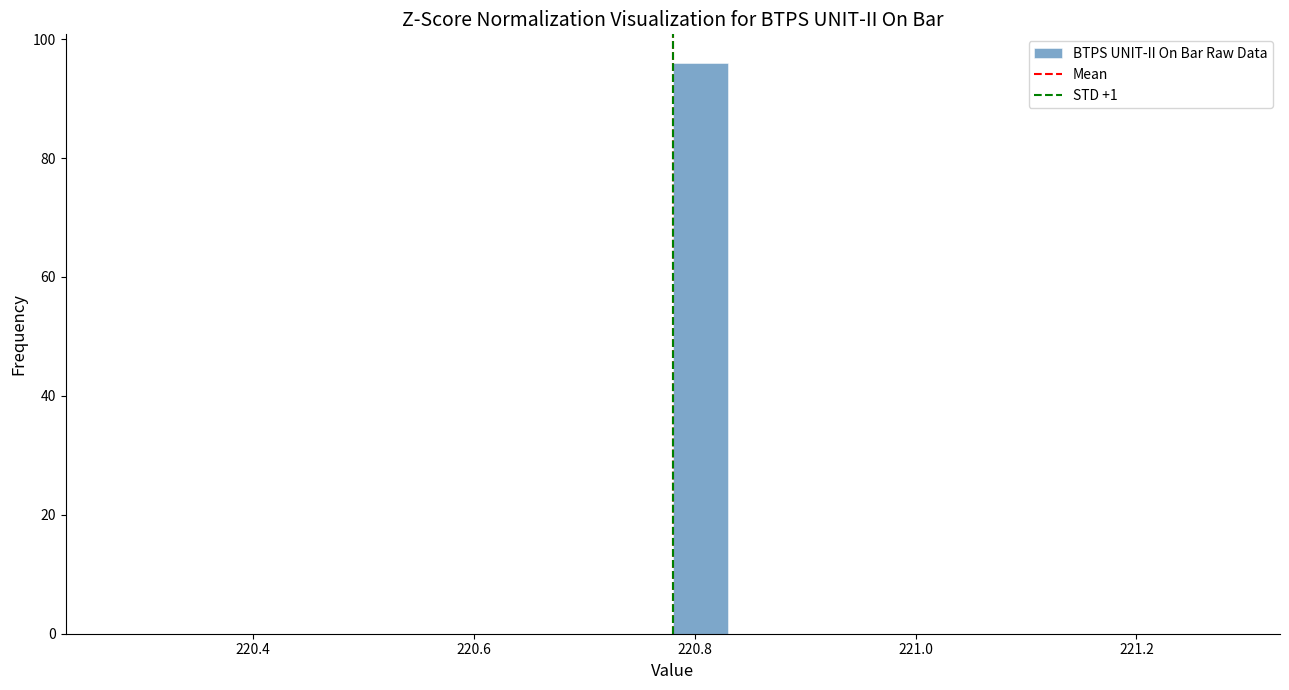

Read against the x-axis, roughly where is the centre of the tallest bar?

220.80